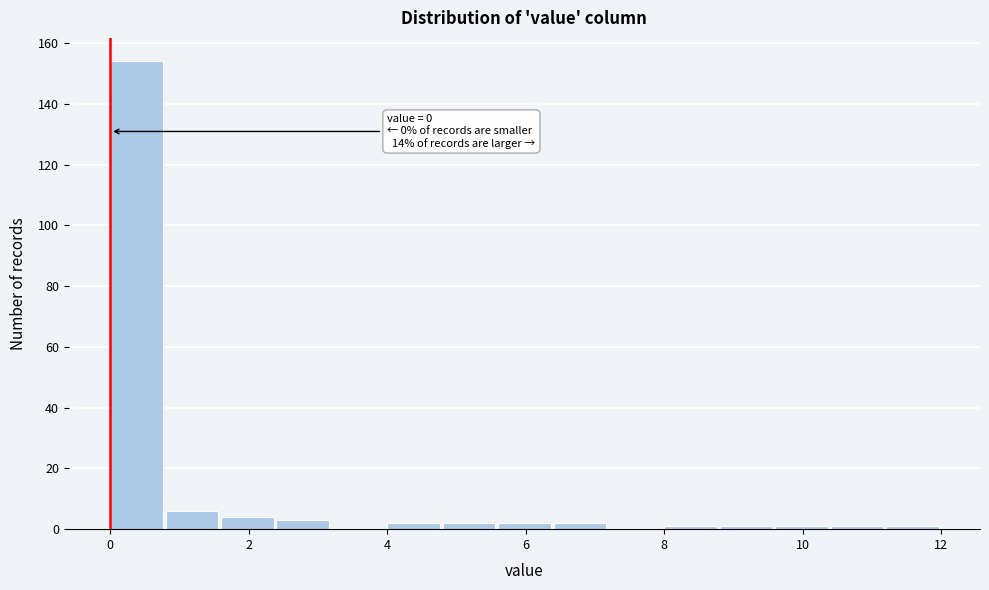

Which range on the x-axis has the tallest bar?

0.0 to 0.8